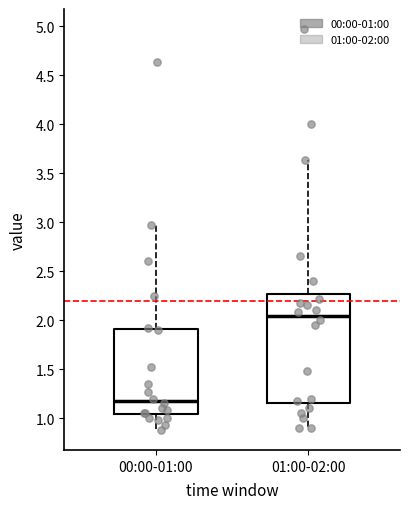

Which box is the tallest, from its lower edge to its upper edge?

01:00-02:00